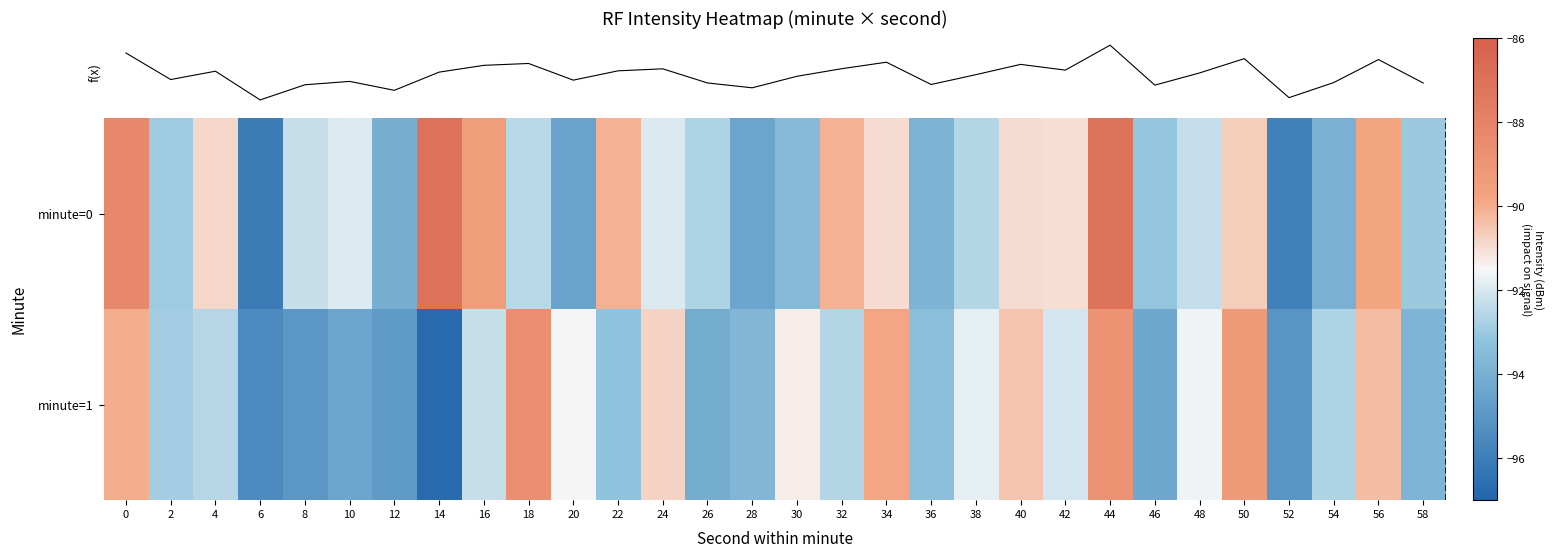

Count the number of data series in this chart.

2